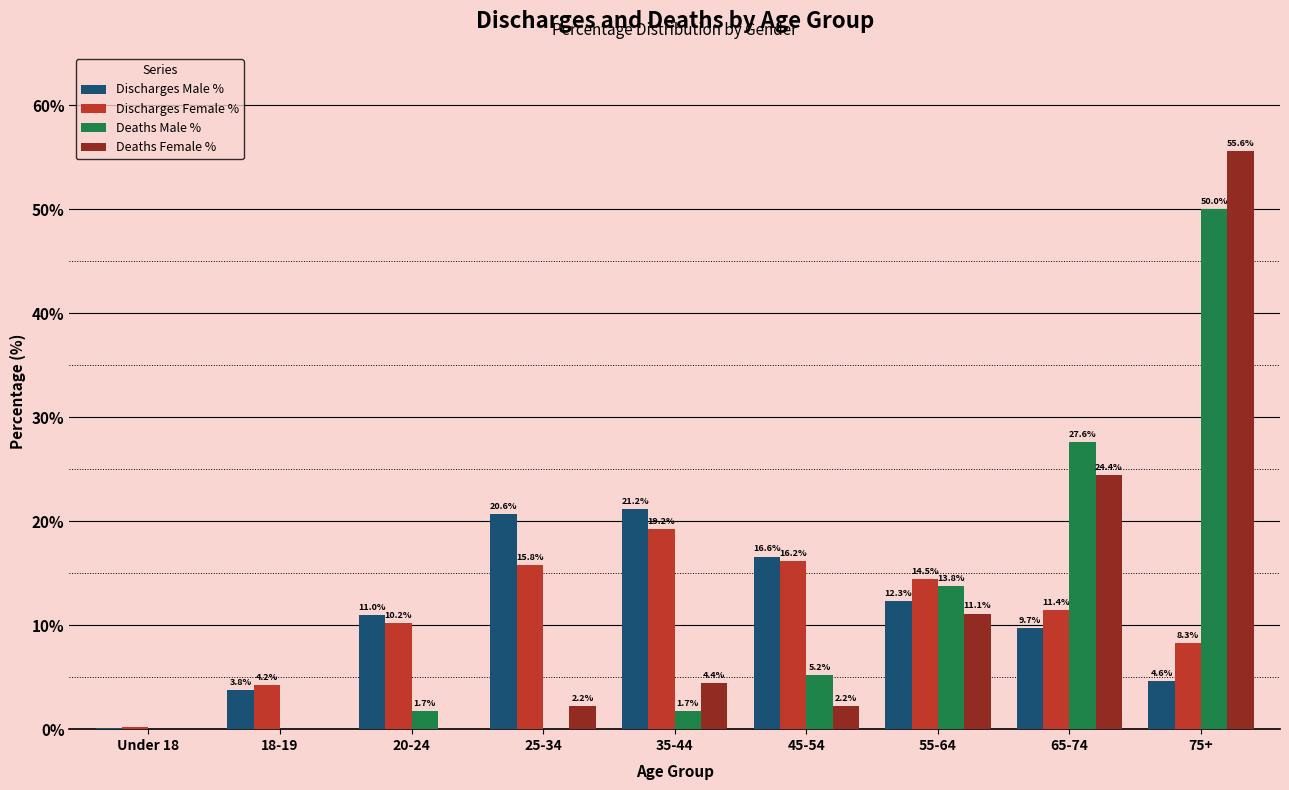

At which label is Deaths Female % closest to 27?

65-74